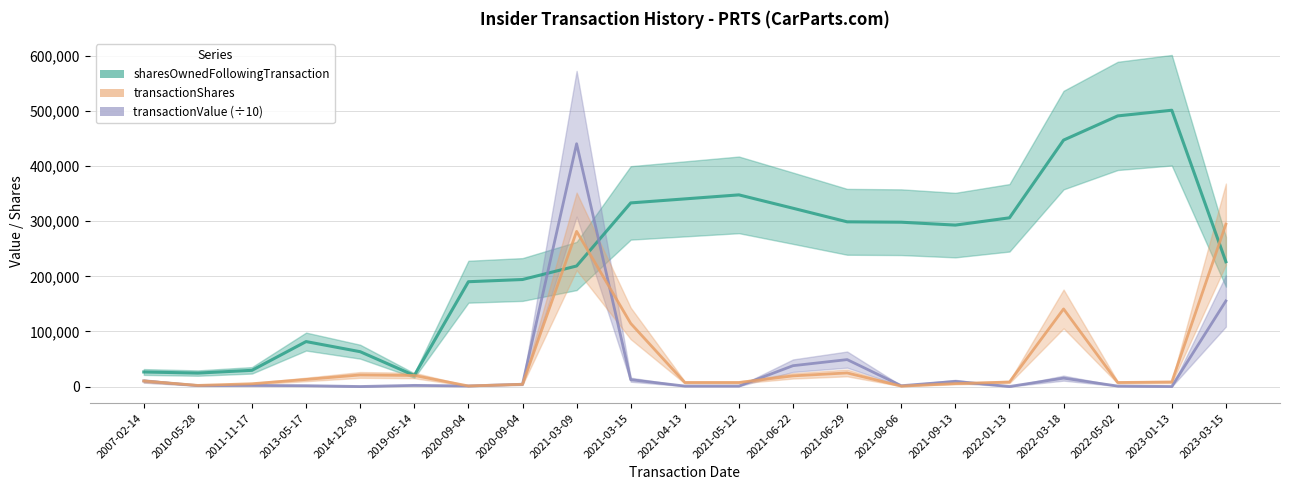

How many lines are shown in the chart?

3